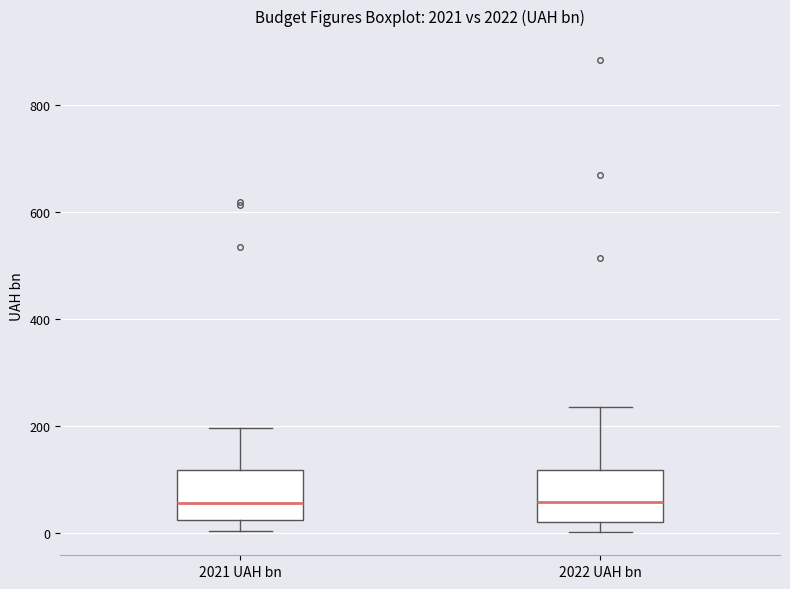

Reading left to right, transcribe this box plot: for each box, give where its median line is, the range the box spans, and where its two whiskers end, as read against the y-axis. The values are not printed on the chart, so give them approximately, as read against the axis.

2021 UAH bn: median 60, box 20 to 120, whiskers 0 to 200
2022 UAH bn: median 60, box 20 to 120, whiskers 0 to 240